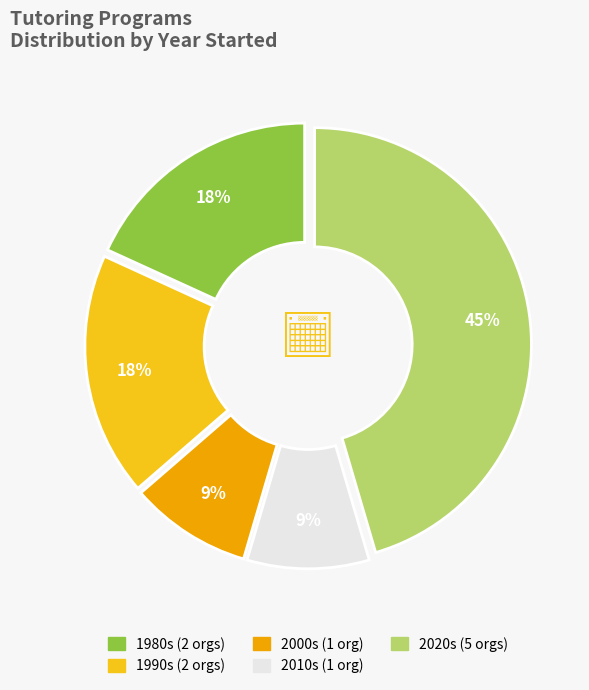

Does any single category account for the majority?

No